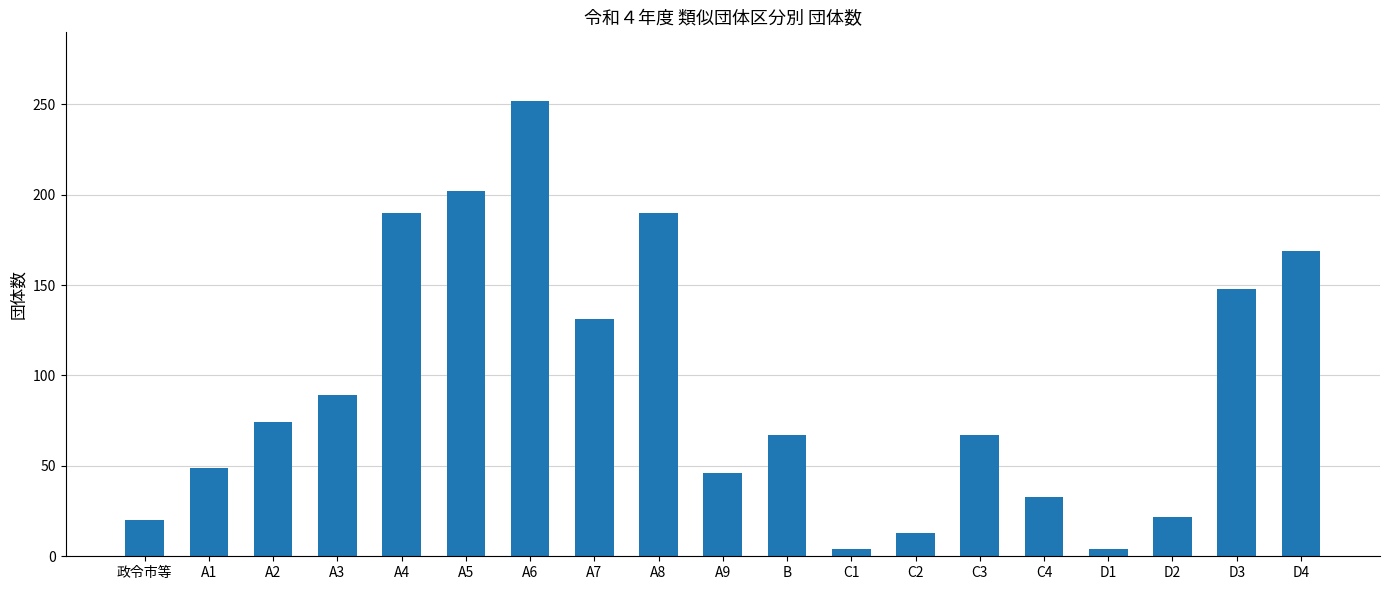

What is the greatest value displayed?

252